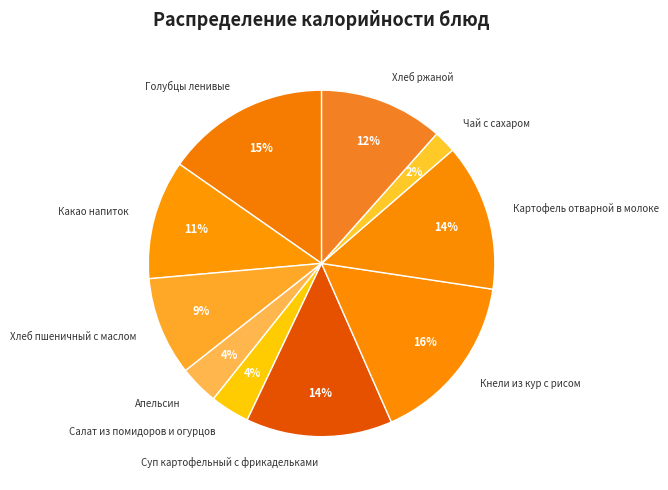

Is there a majority slice in this chart?

No